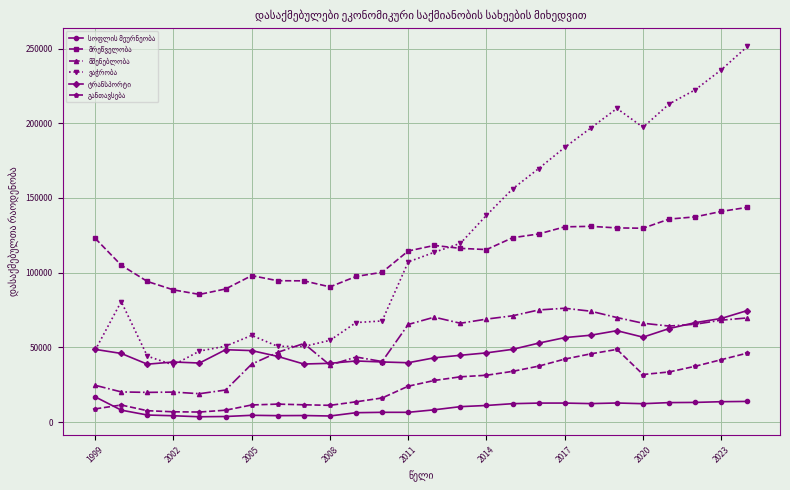

Reading left to right, extract all data points from this chart.

სოფლის მეურნეობა: 16871	7973	4702	4203	3533	3702	4514	4275	4364	4051	6252	6509	6504	8196	10307	11098	12295	12691	12699	12347	12753	12286	13014	13140	13621	13805
მრეწველობა: 123025	105010	94124	88490	85441	89100	98022	94607	94532	90487	97463	100266	114521	118244	116284	115463	123392	125923	130688	131029	129970	129759	135883	137363	141009	143737
მშენებლობა: 24618	20167	19849	20059	18968	21442	38776	46690	52589	38117	43549	40516	65328	70217	66135	68914	71129	75034	76187	74192	69956	66146	64258	65489	68195	69719
ვაჭრობა: 48068	80673	44135	38186	47507	50784	58022	50680	50591	54696	66609	67672	107190	113662	119638	138411	156089	169699	183884	196883	209953	197335	212942	222427	235834	251447
ტრანსპორტი: 48652	45924	38737	40201	39508	48425	47840	43930	38844	39324	40884	40224	39707	43009	44693	46315	48667	52831	56520	58137	61163	56828	62592	66554	69352	74670
განთავსება: 8801	11399	7590	6856	6701	7920	11437	11993	11554	11184	13540	16106	24003	27821	30285	31330	33925	37431	42154	45663	48634	31823	33526	37336	41748	46181